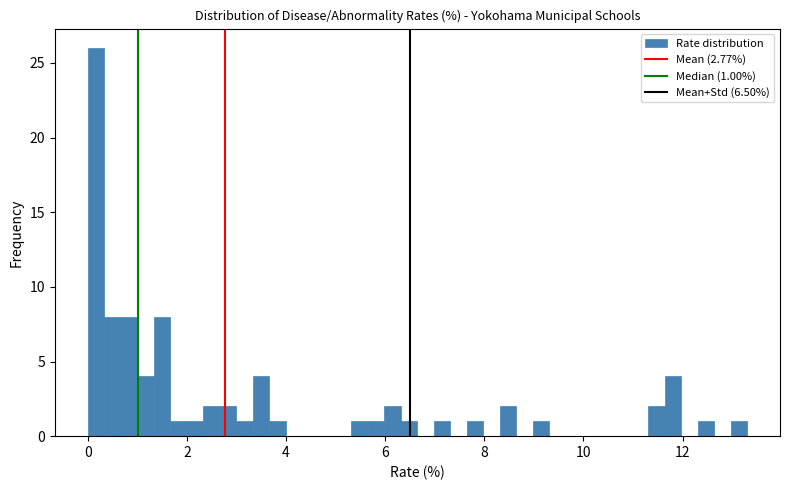

Read against the x-axis, roughly where is the centre of the tallest bar?

0.2